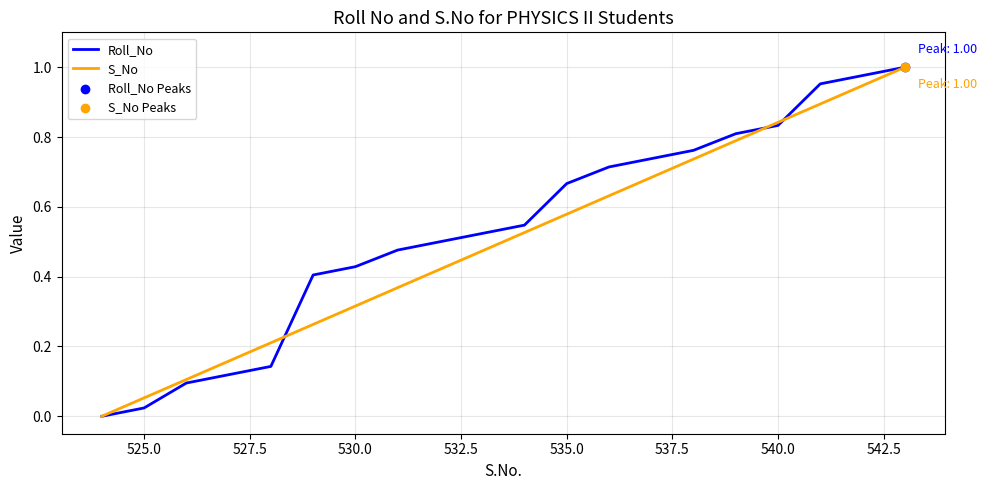

How many lines are shown in the chart?

2